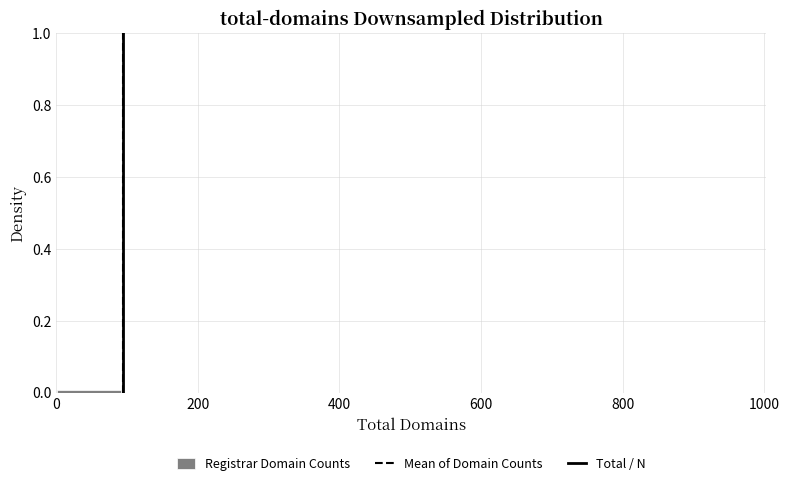

Reading left to right, list every bar in this chart as the range it spans on the x-axis followed by its height. Neither the bar edges nor the heights are printed on the chart, so give them approximately, as read against the axes.

0 to 100: under 0.02
100 to 180: under 0.02
180 to 280: under 0.02
280 to 360: 0
360 to 460: 0
460 to 540: 0
540 to 640: under 0.02
640 to 720: 0
720 to 820: 0
820 to 920: under 0.02